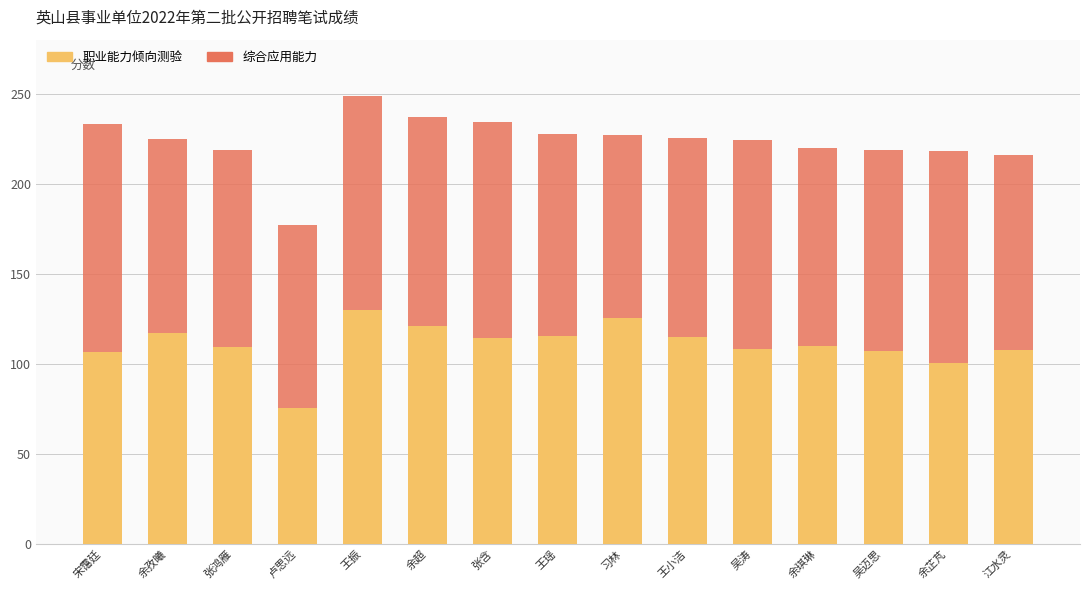

What is the total value across all series at 吴涛?

224.5